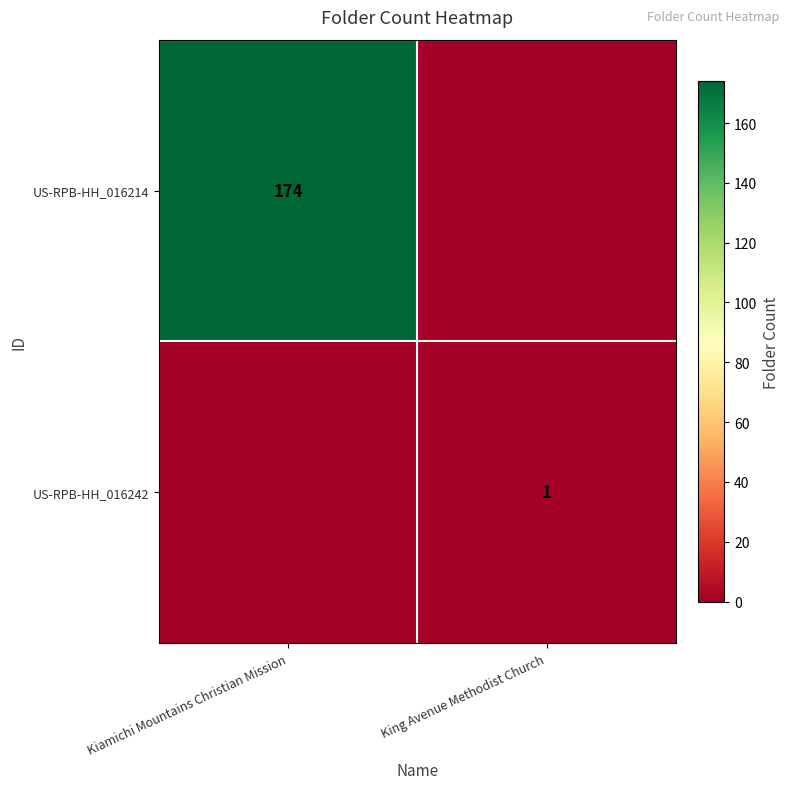

The US-RPB-HH_016242 series shows 1 at King Avenue Methodist Church. True or false?

True